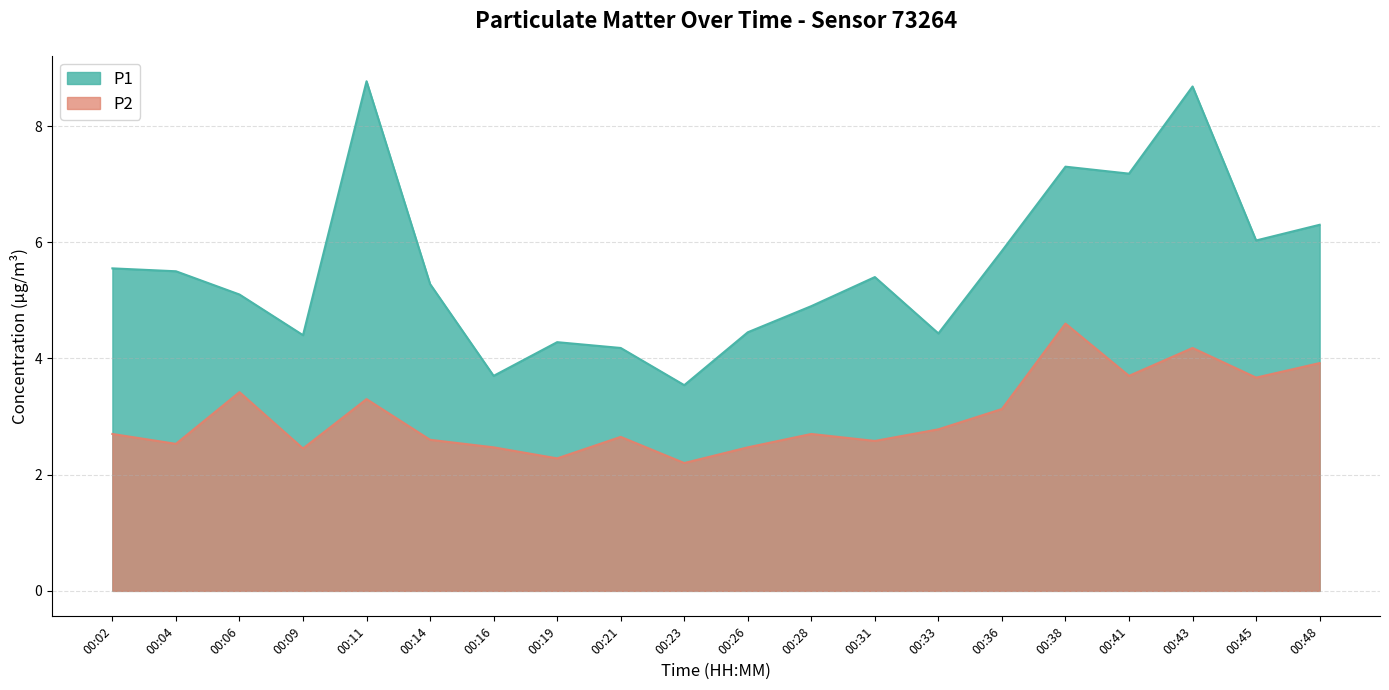

The P1 series shows 8.7 at 00:43. True or false?

True